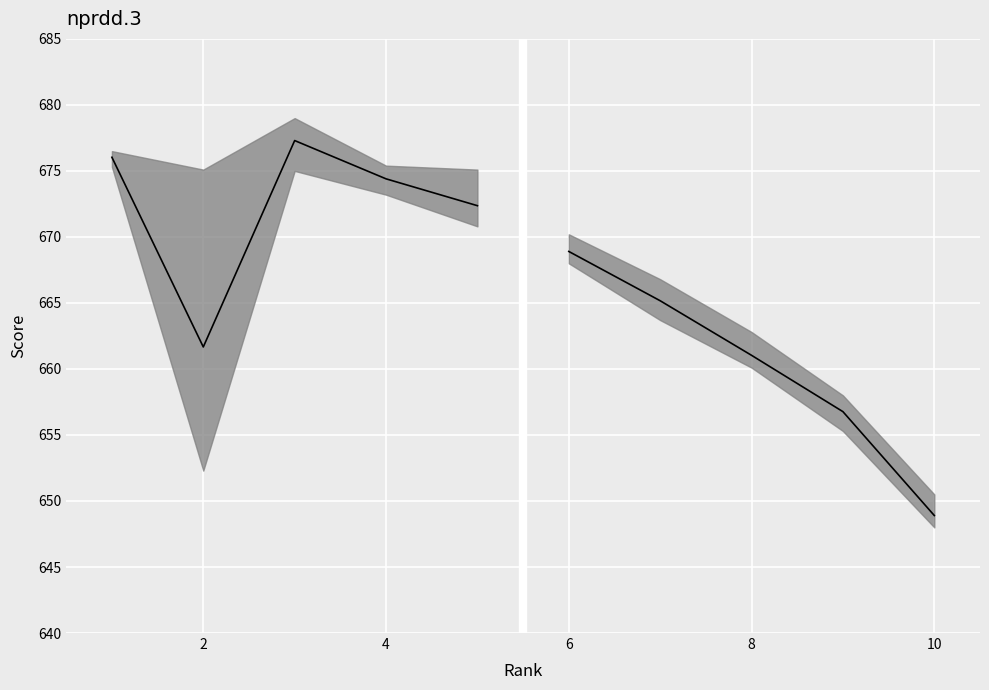

What is the difference between the maximum and second lowest values in the Mean Score (left) series?

4.9